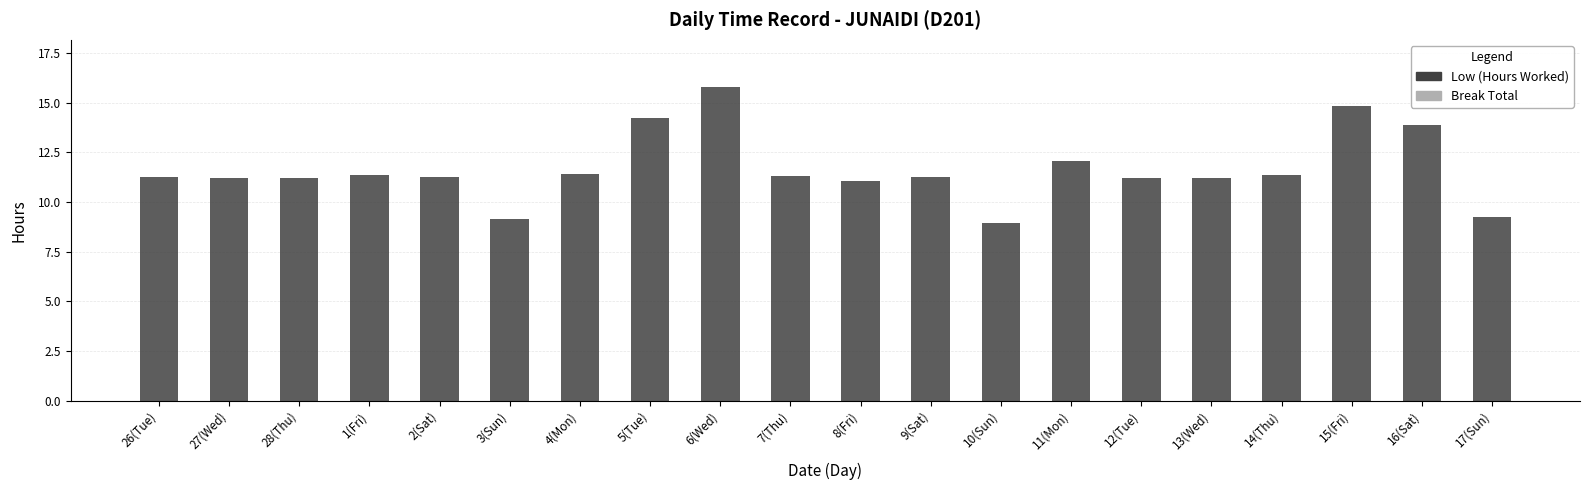

How many bars are there in total?

20